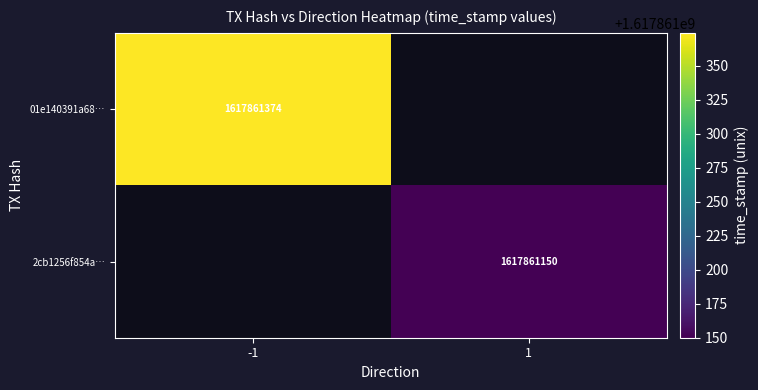

The 01e140391a6861982b1a9842ce4f17b07e47ab1 series shows 1617861374 at time_stamp. True or false?

True